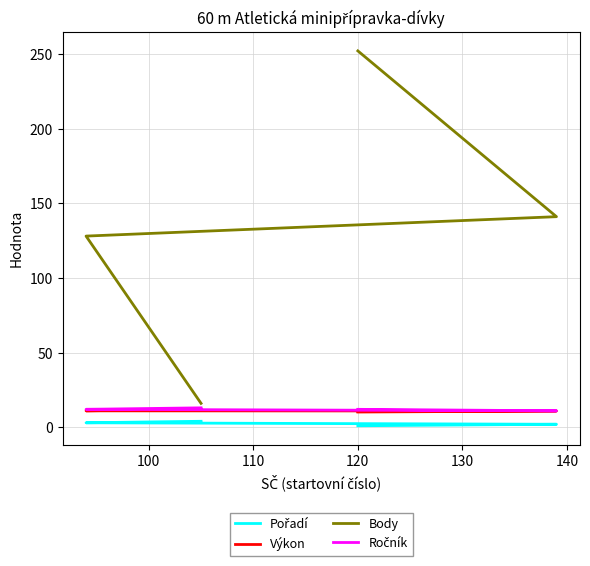

What are all the series names shown in the legend?

Pořadí, Výkon, Body, Ročník